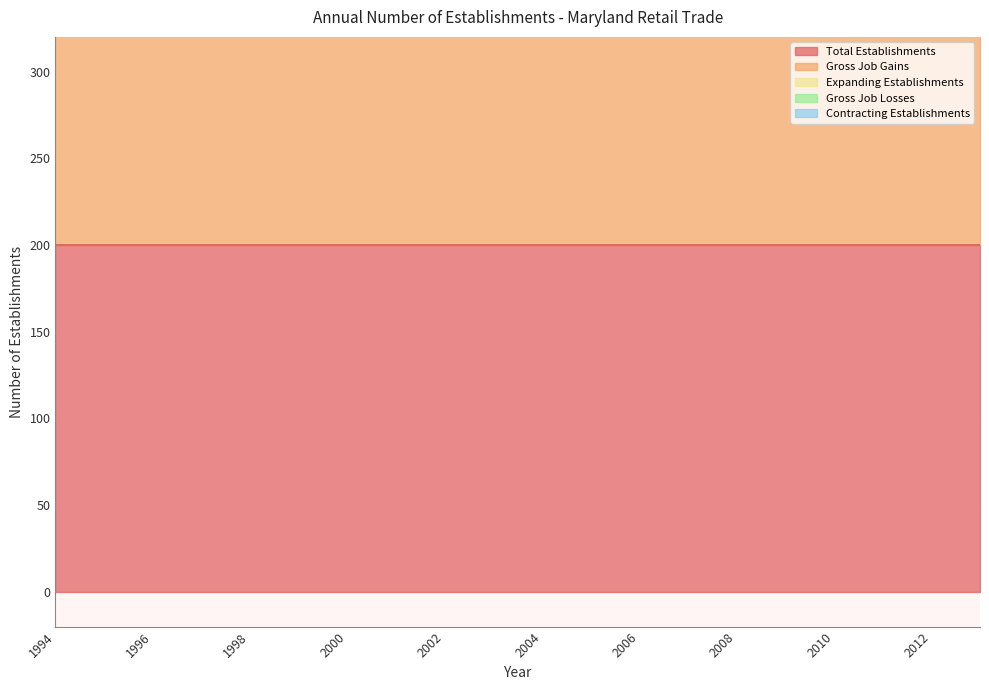

True or false: Gross Job Losses and Contracting Establishments intersect in this chart.

False